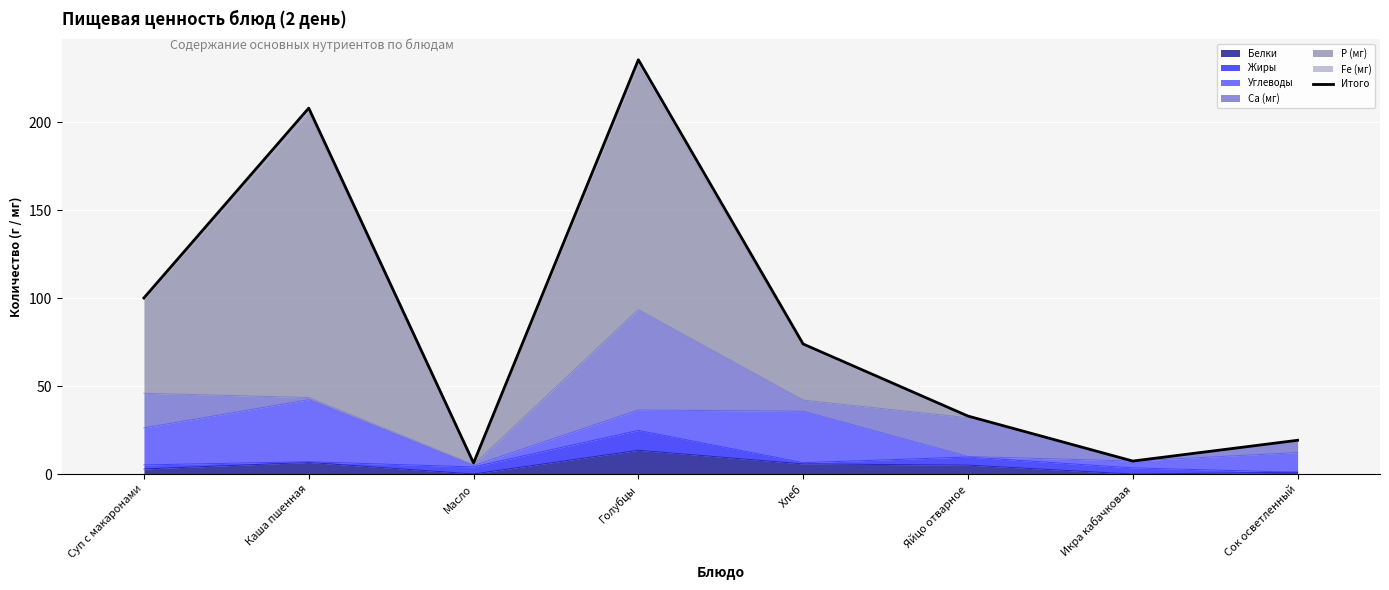

What is the change in value from Суп с макаронами to Масло?

-93.8